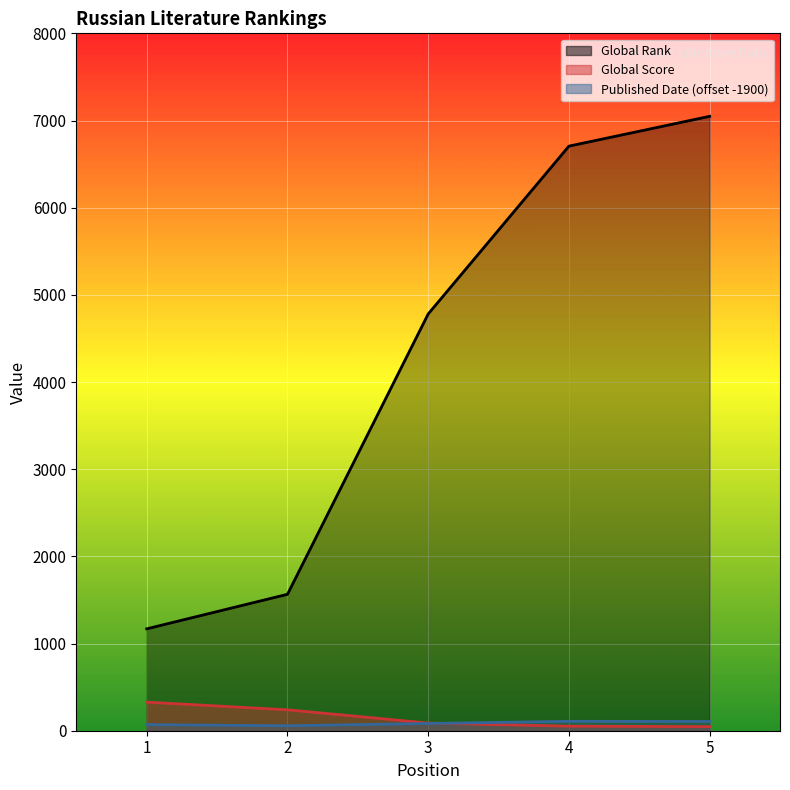

How many lines are shown in the chart?

3